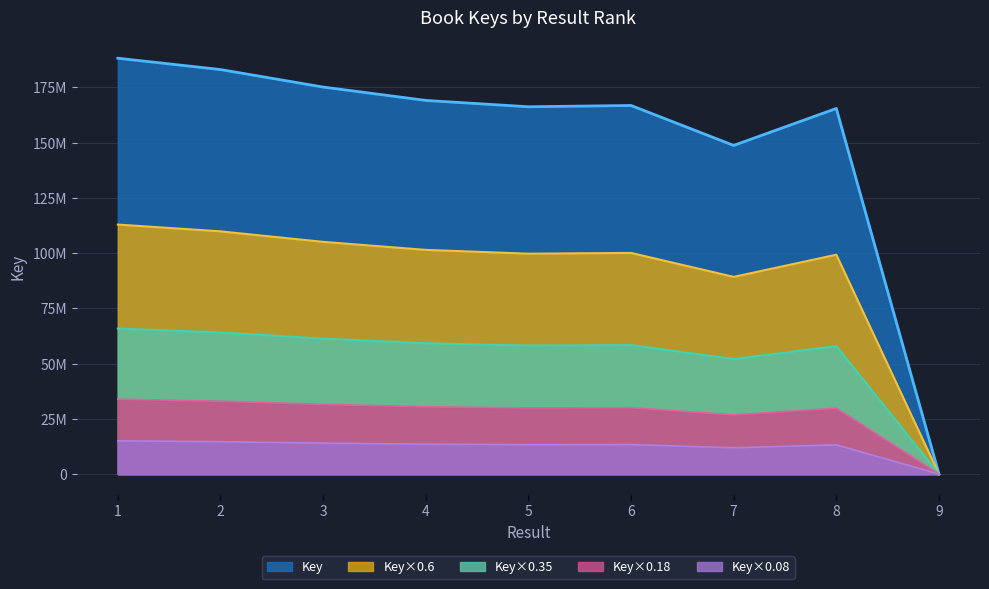

The chart shows a value of 107439926 at 8. True or false?

False